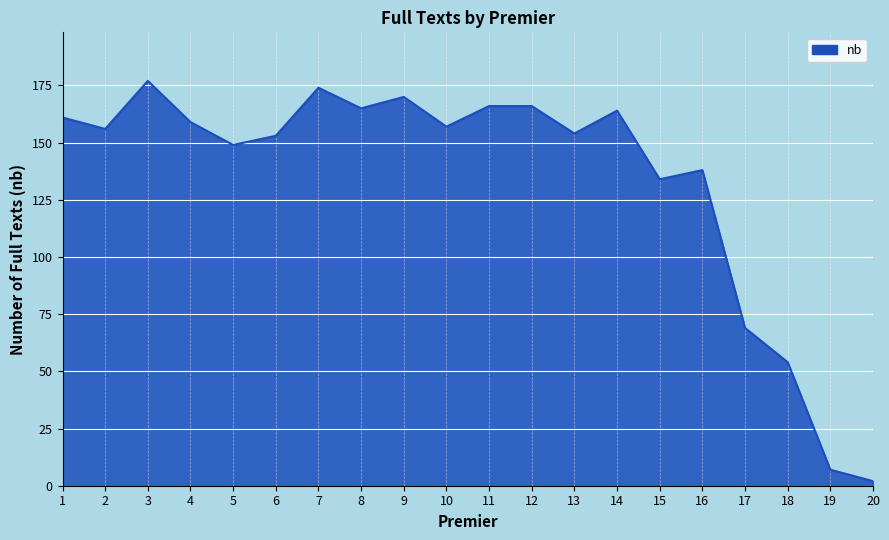

What is the difference between the maximum and minimum values?

175